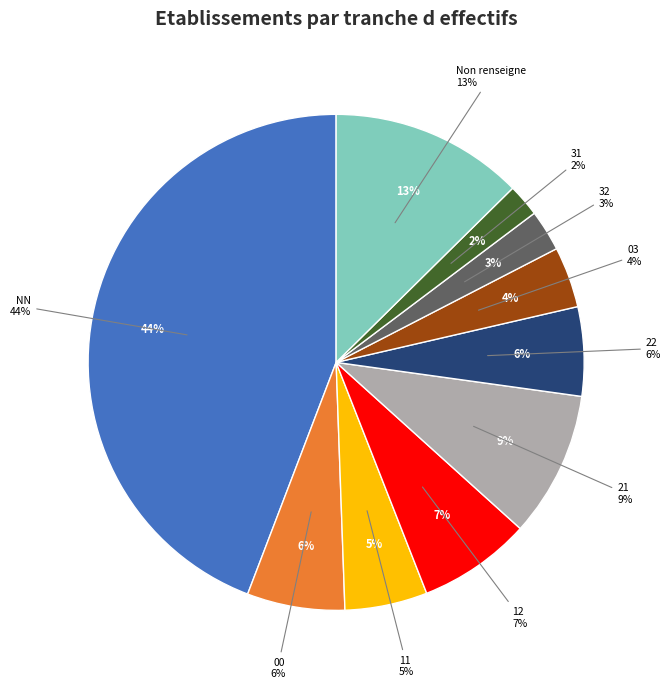

Which has a higher value, 12 or 21?

21